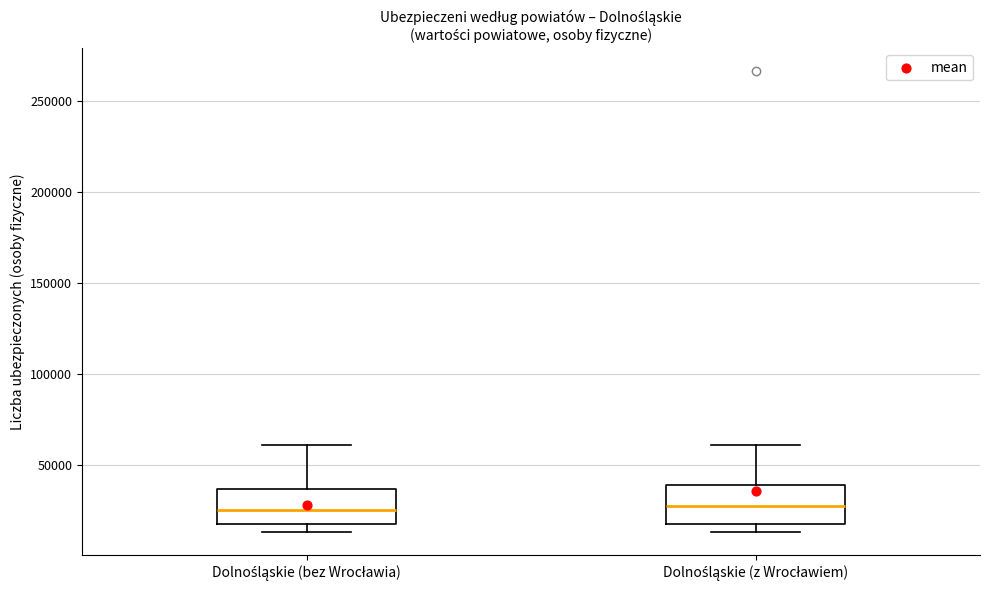

Reading left to right, transcribe this box plot: for each box, give where its median line is, the range the box spans, and where its two whiskers end, as read against the y-axis. The values are not printed on the chart, so give them approximately, as read against the axis.

Dolnośląskie (bez Wrocławia): median 25000, box 20000 to 35000, whiskers 15000 to 60000
Dolnośląskie (z Wrocławiem): median 25000, box 20000 to 40000, whiskers 15000 to 60000